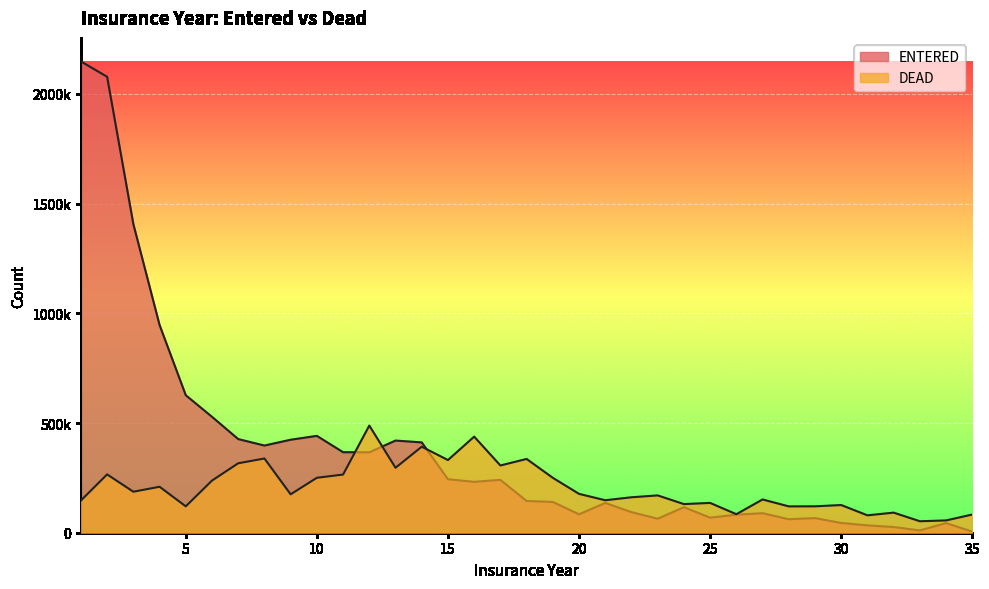

What is the difference between the maximum and minimum values in the DEAD series?

436000